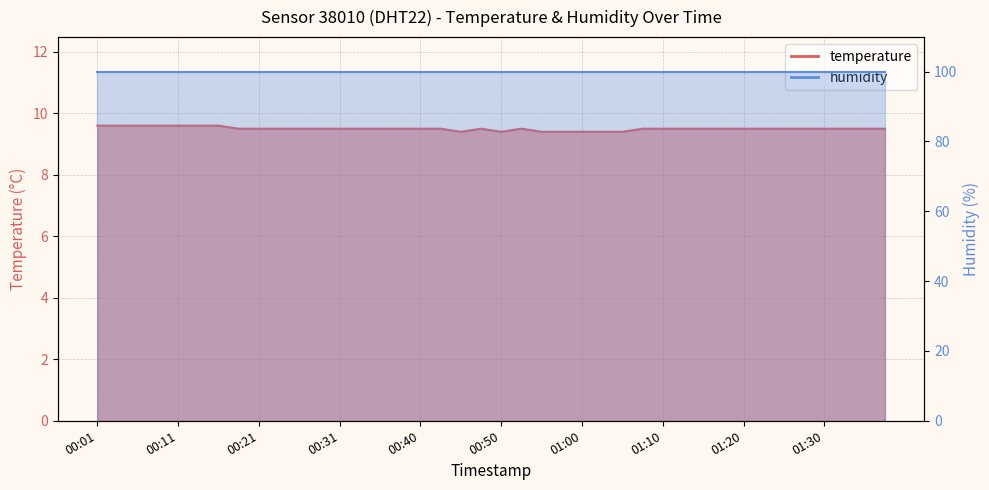

What is the sum of the values at 00:35 and 00:43?

19.0